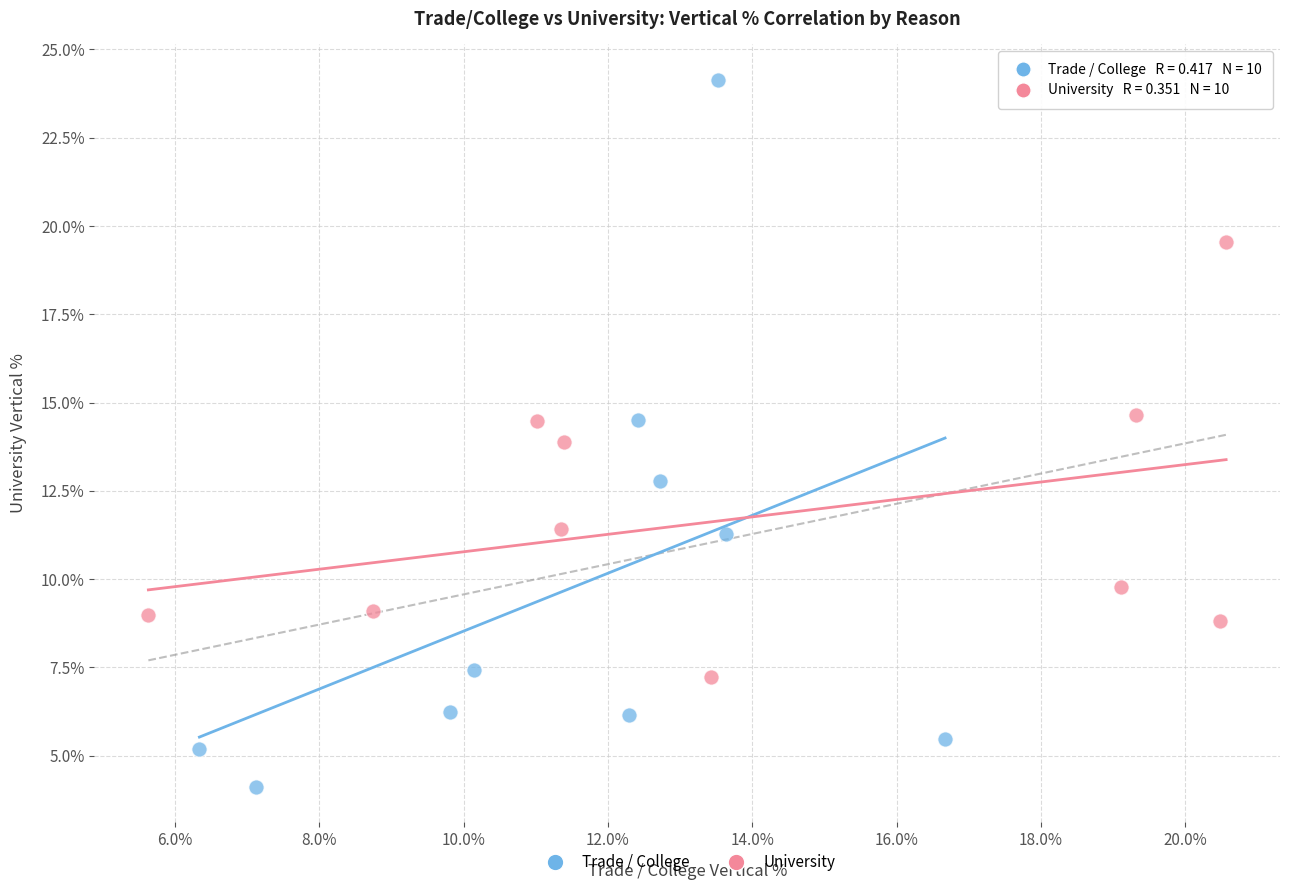

What are all the series names shown in the legend?

Trade / College, University